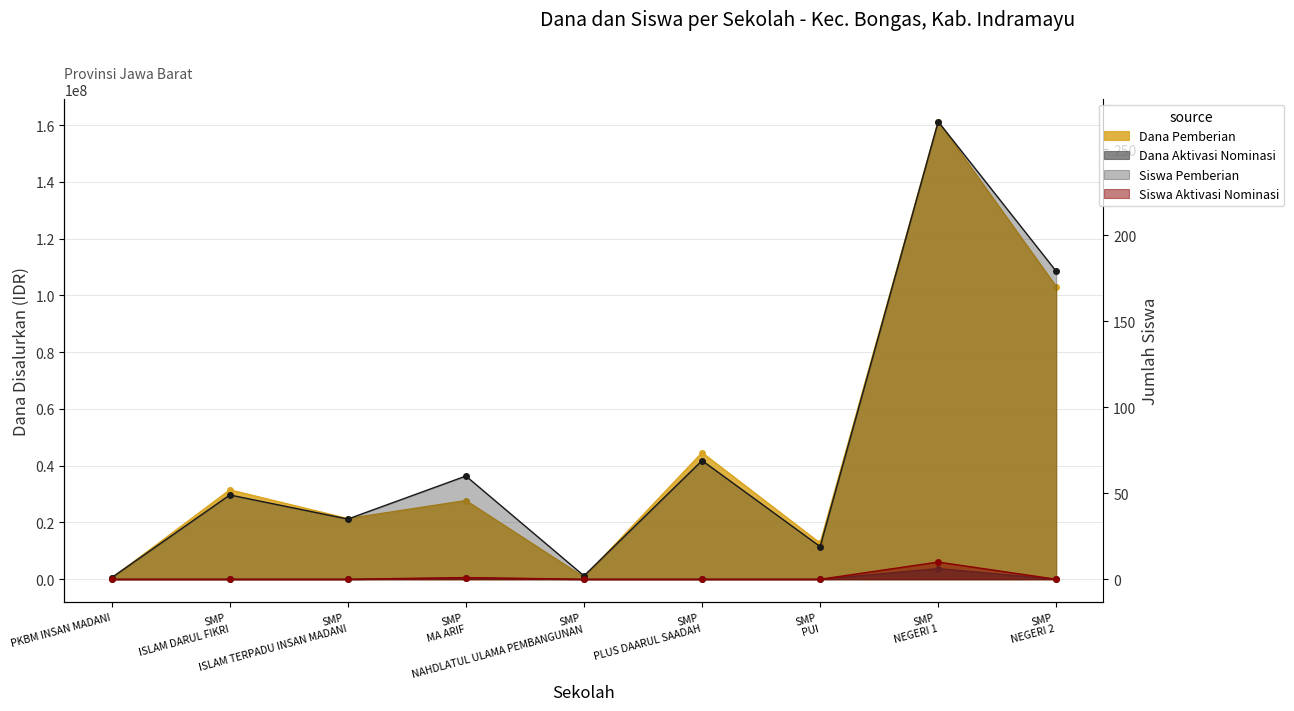

How many series are shown in this chart?

4